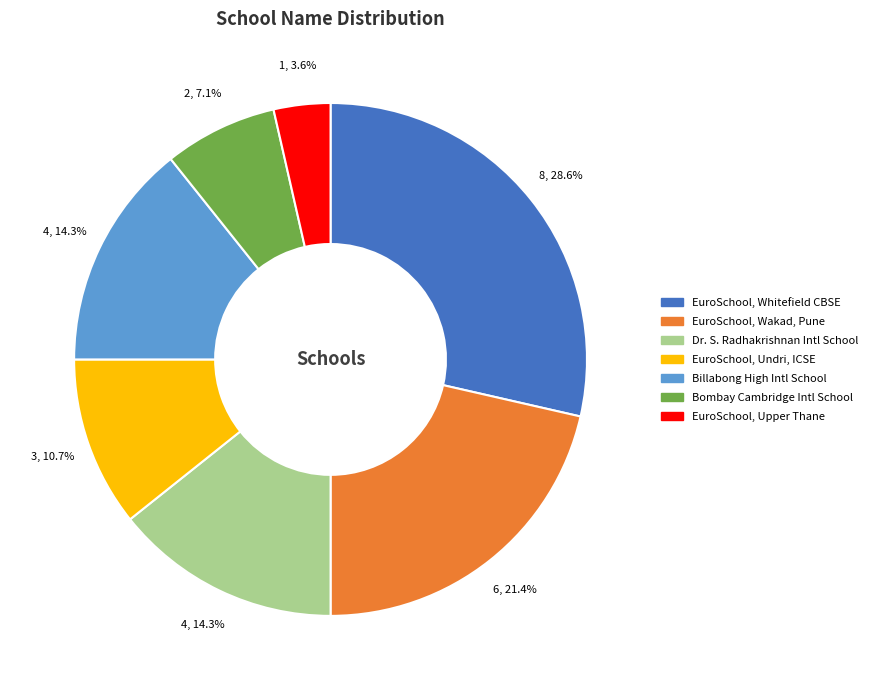

Is there a majority slice in this chart?

No